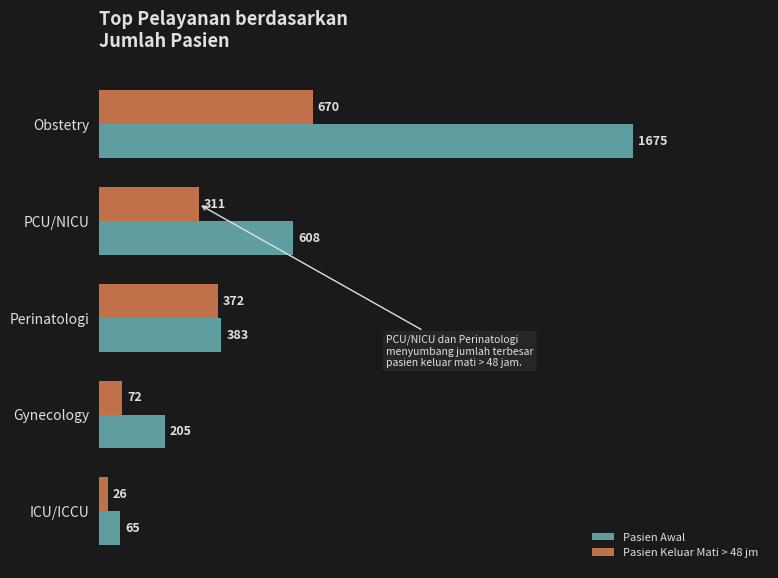

Rank the categories by Pasien Keluar Mati > 48 jm value from lowest to highest.

ICU/ICCU, Gynecology, PCU/NICU, Perinatologi, Obstetry